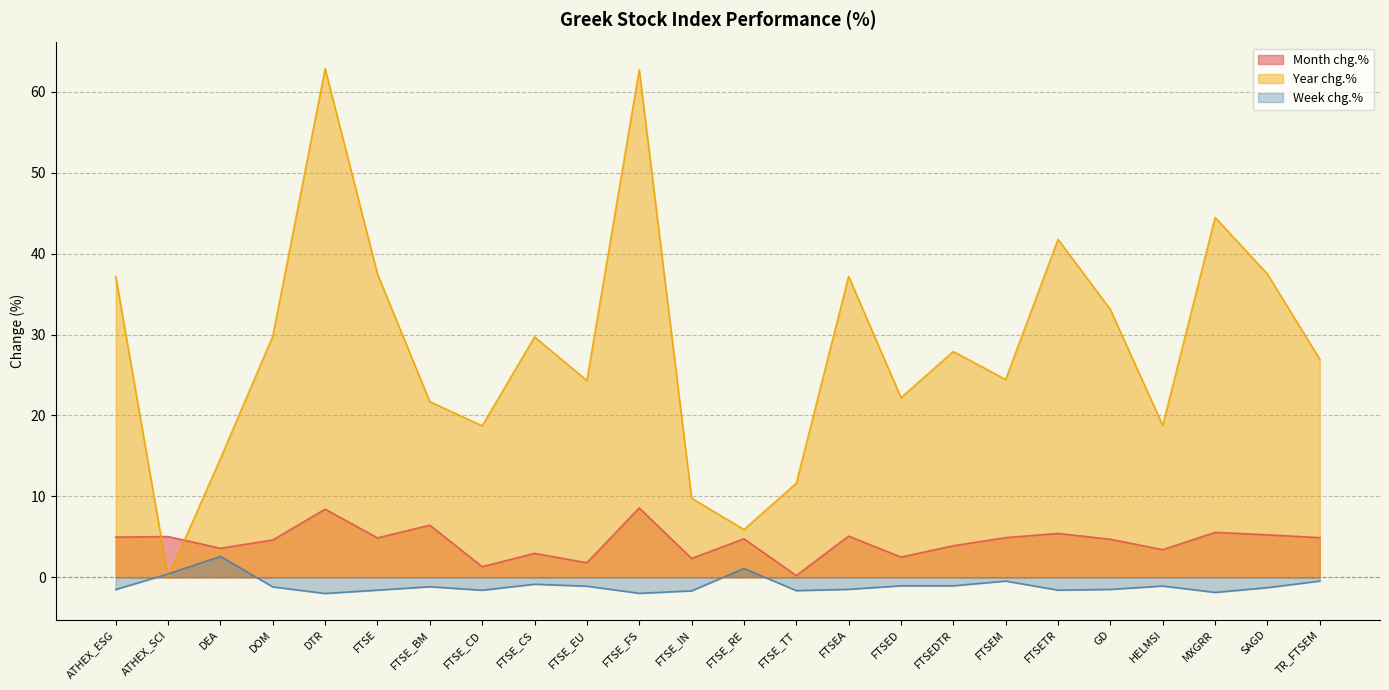

List the labels in order of Month chg.% value, largest first.

FTSE_FS, DTR, FTSE_BM, MXGRR, FTSETR, SAGD, FTSEA, ATHEX_SCI, ATHEX_ESG, FTSEM, TR_FTSEM, FTSE, FTSE_RE, GD, DOM, FTSEDTR, DEA, HELMSI, FTSE_CS, FTSED, FTSE_IN, FTSE_EU, FTSE_CD, FTSE_TT